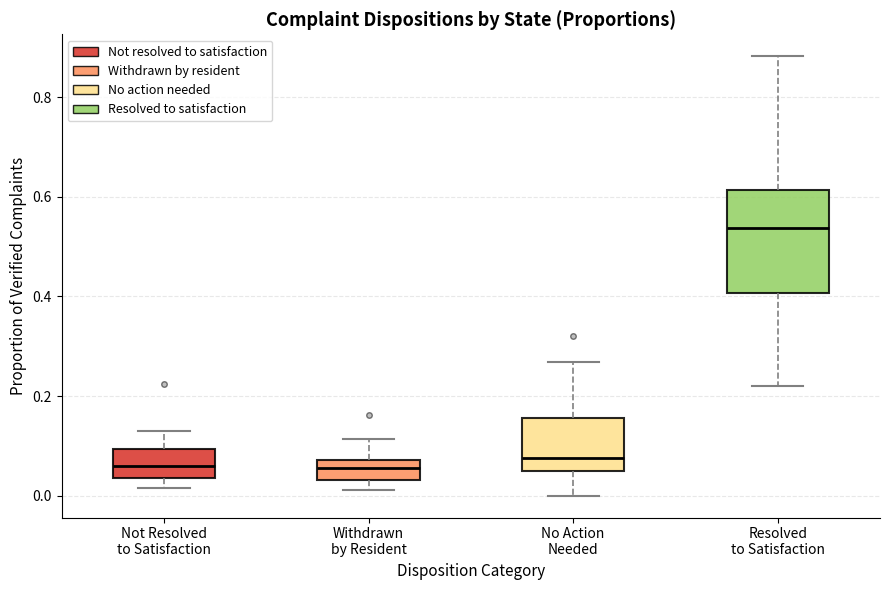

Which box is the tallest, from its lower edge to its upper edge?

Resolved to Satisfaction